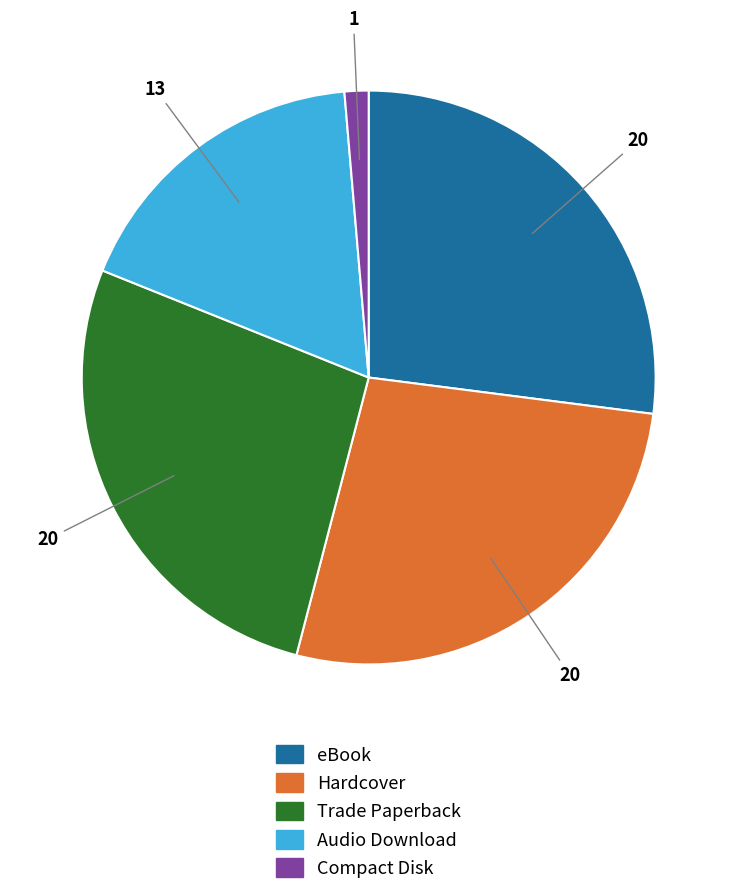

The Compact Disk slice represents 7% of the pie. True or false?

False